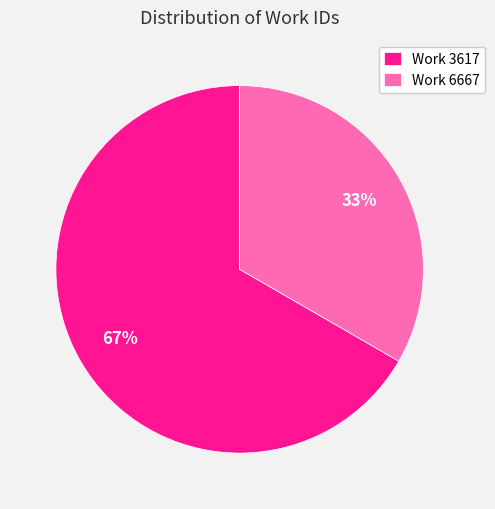

Does Work 3617 account for over 50% of the chart?

Yes